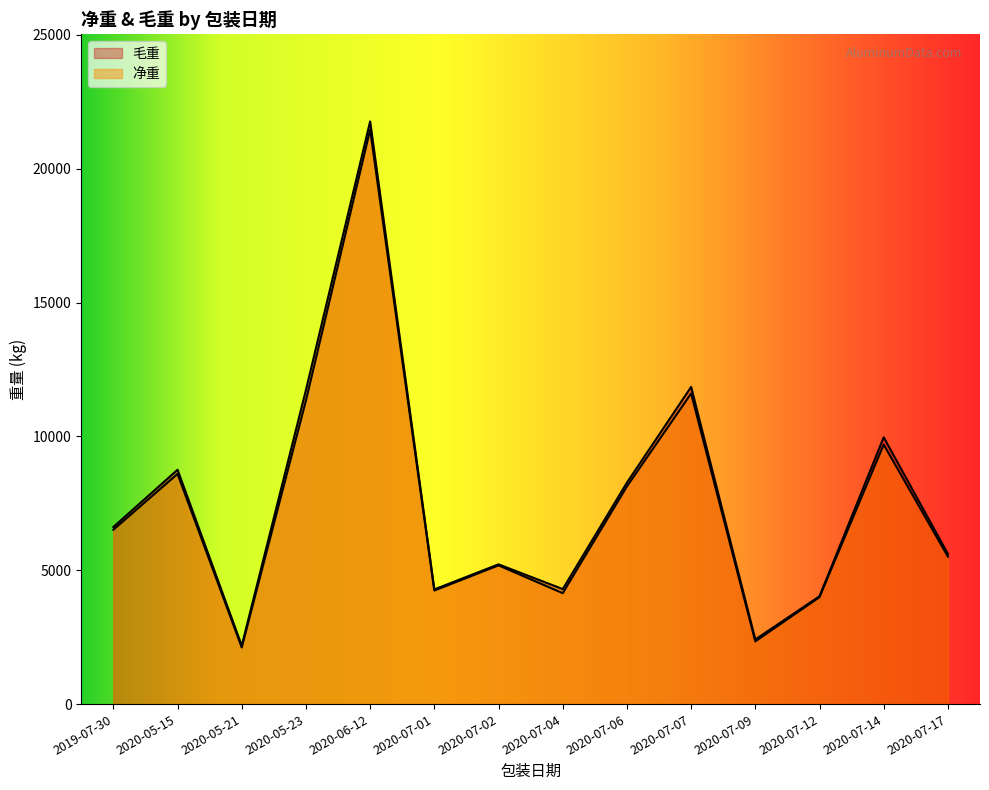

Reading left to right, transcribe all the data shown in this chart.

净重: 6513	8599	2114	11340	21456	4242	5182	4144	8131	11601	2343	3994	9694	5508
毛重: 6616	8754	2184	11735	21767	4285	5221	4296	8274	11848	2414	4029	9966	5609